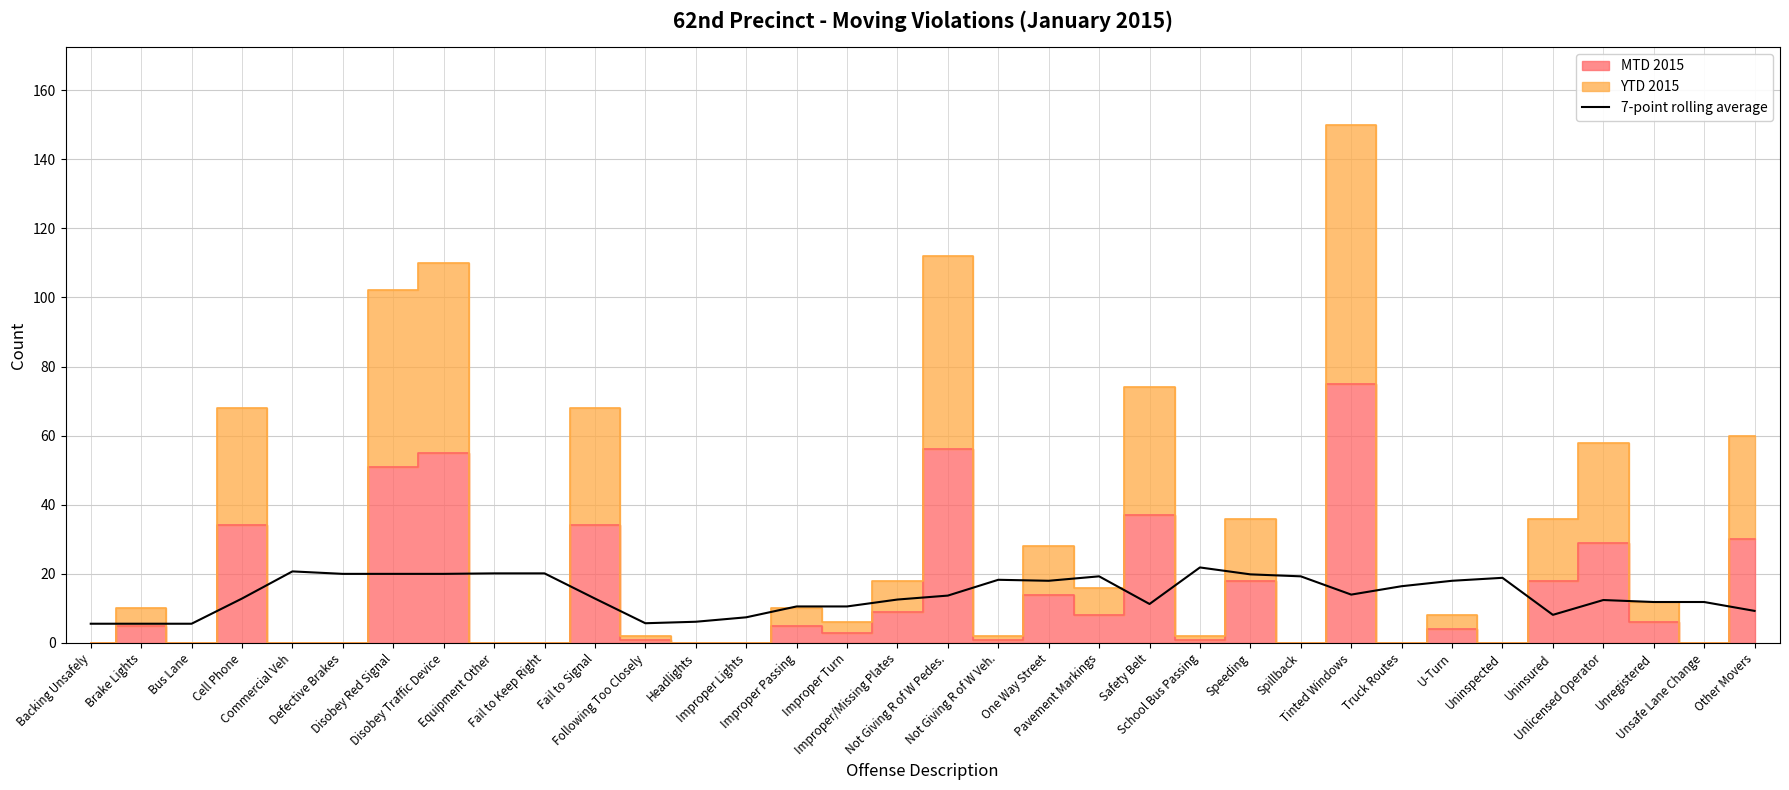

True or false: there are more than 1 points higher than both neighbors.

True